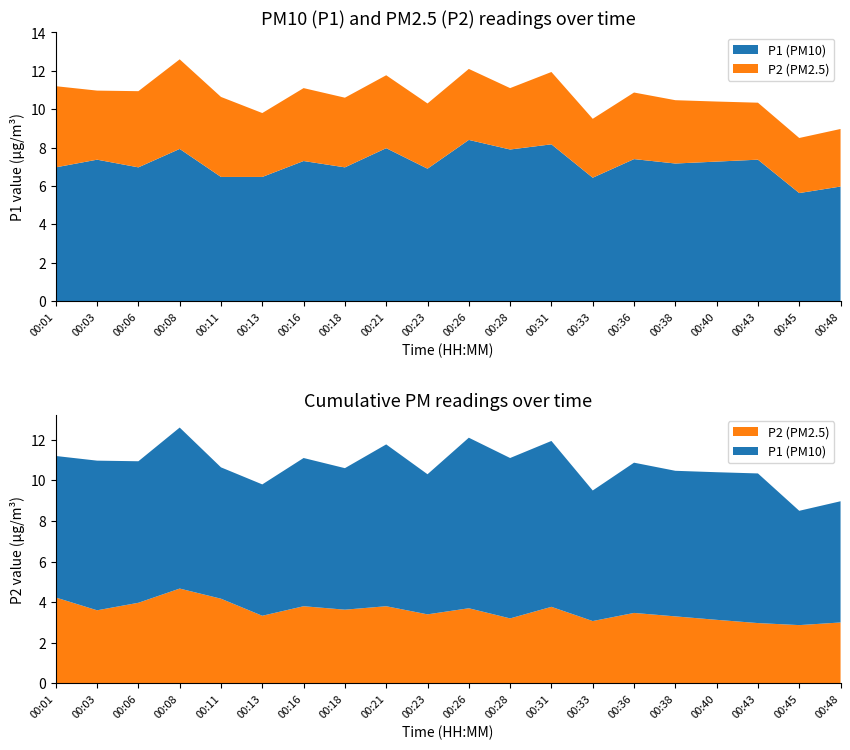

Reading left to right, list all the values displayed in this chart.

P1: 00:01=7.0	00:03=7.4	00:06=7.0	00:08=7.9	00:11=6.5	00:13=6.5	00:16=7.3	00:18=7.0	00:21=8.0	00:23=6.9	00:26=8.4	00:28=7.9	00:31=8.2	00:33=6.4	00:36=7.4	00:38=7.2	00:40=7.3	00:43=7.4	00:45=5.6	00:48=6.0
P2: 00:01=4.2	00:03=3.6	00:06=4.0	00:08=4.7	00:11=4.2	00:13=3.3	00:16=3.8	00:18=3.6	00:21=3.8	00:23=3.4	00:26=3.7	00:28=3.2	00:31=3.8	00:33=3.1	00:36=3.5	00:38=3.3	00:40=3.1	00:43=3.0	00:45=2.9	00:48=3.0